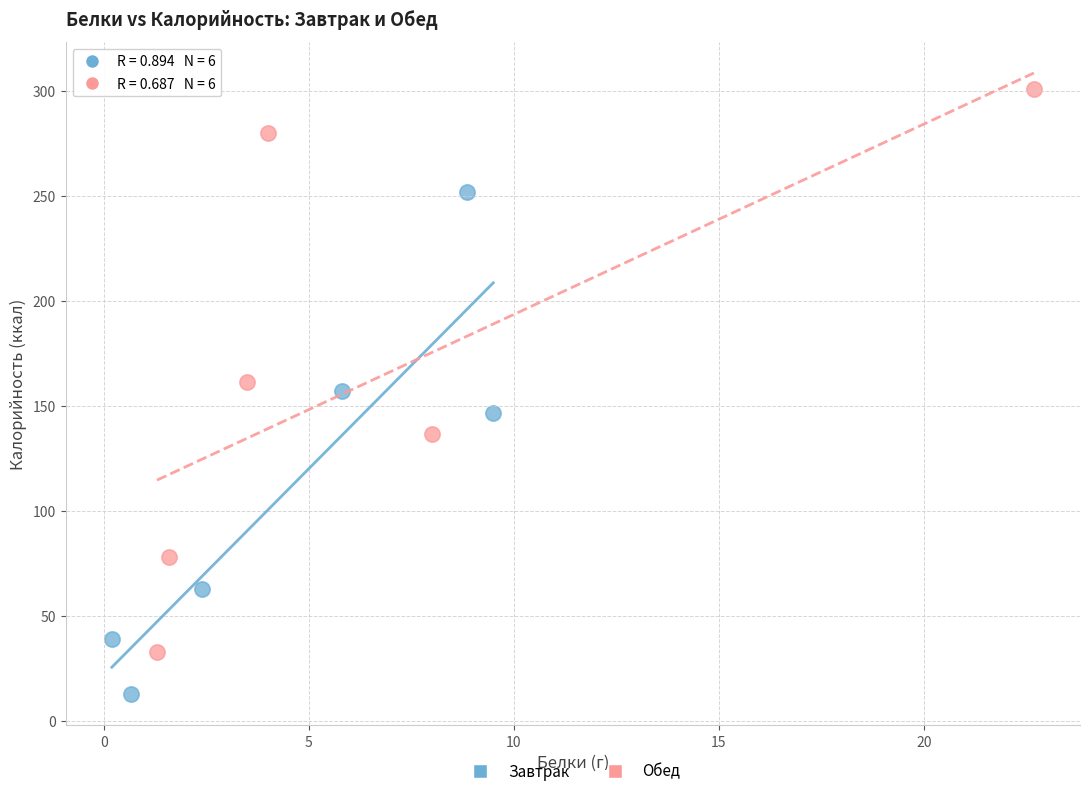

Which series has the widest spread of Y values?

Обед